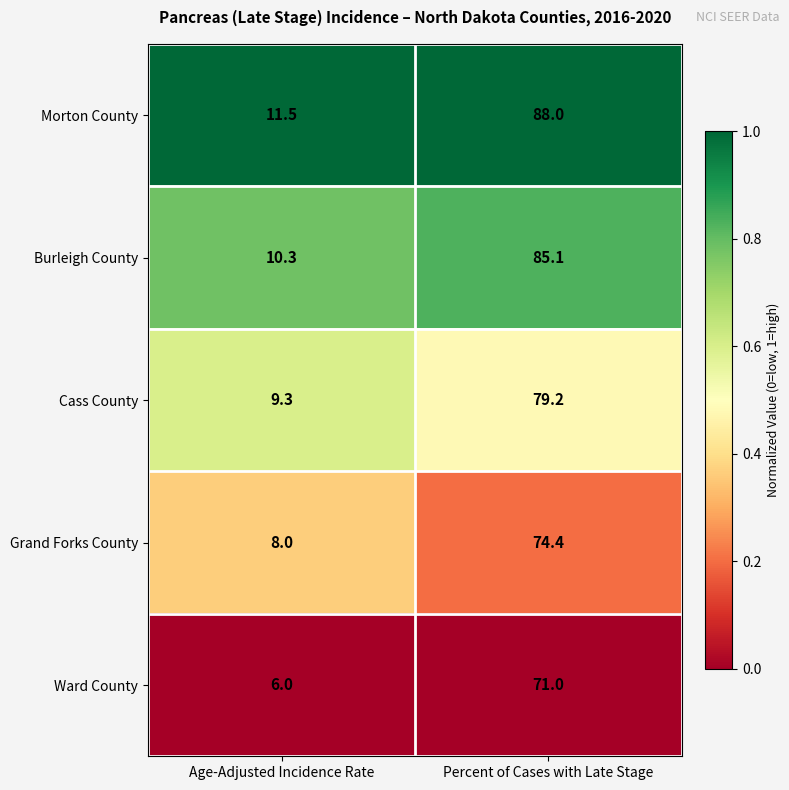

Rank the series at Age-Adjusted Incidence Rate from lowest to highest value.

Ward County, Grand Forks County, Cass County, Burleigh County, Morton County